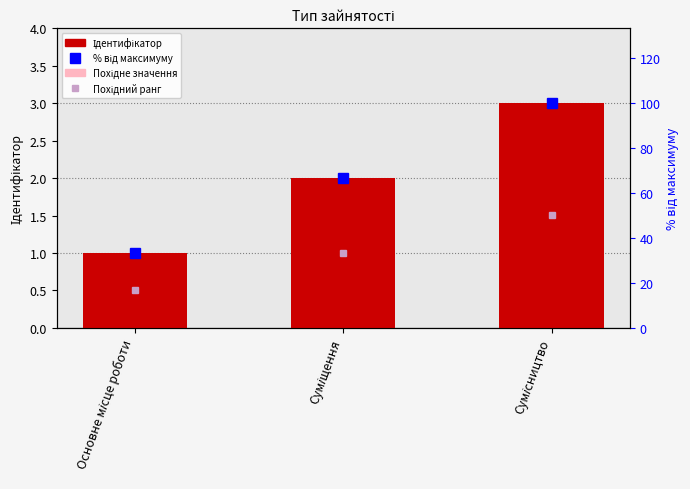

Reading left to right, what are all the values shown in this chart?

Ідентифікатор: Основне місце роботи=1.0	Суміщення=2.0	Сумісництво=3.0
Похідне значення: Основне місце роботи=0.6	Суміщення=1.2	Сумісництво=1.8
% від максимуму: Основне місце роботи=33.3	Суміщення=66.7	Сумісництво=100.0
Похідний ранг: Основне місце роботи=16.7	Суміщення=33.3	Сумісництво=50.0